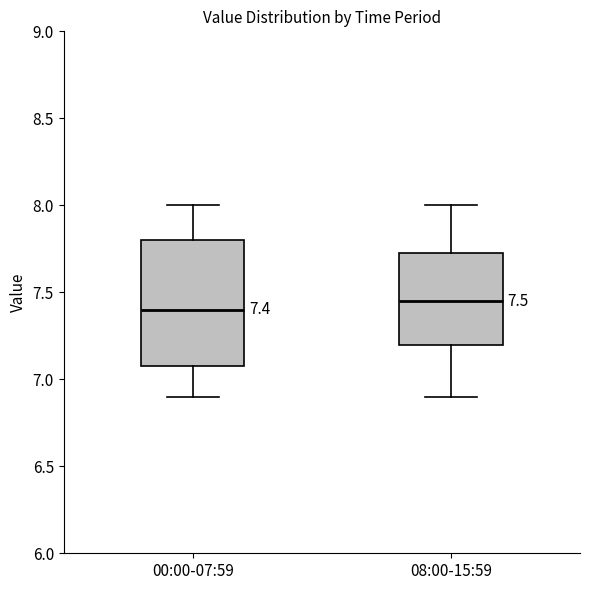

Which box is the tallest, from its lower edge to its upper edge?

00:00-07:59